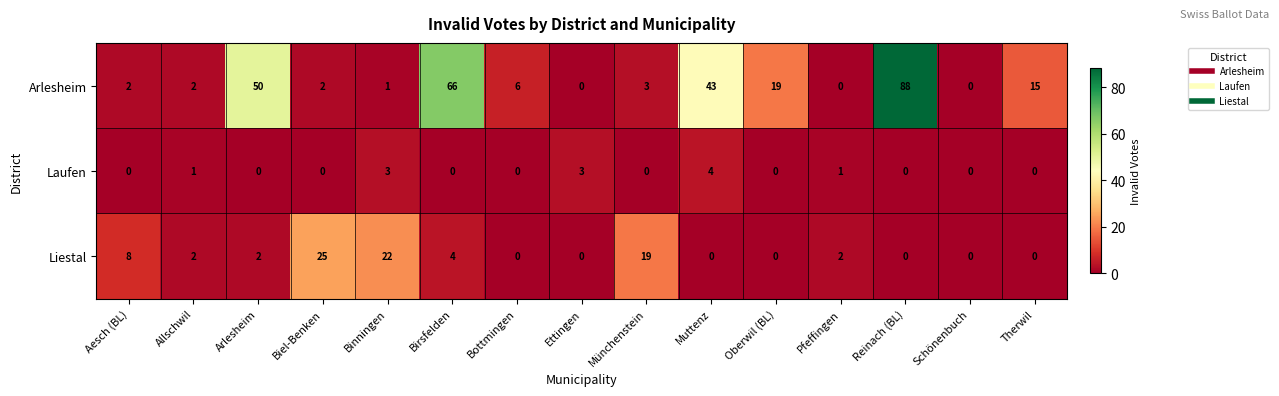

Which label corresponds to the largest value in the chart?

Reinach (BL)